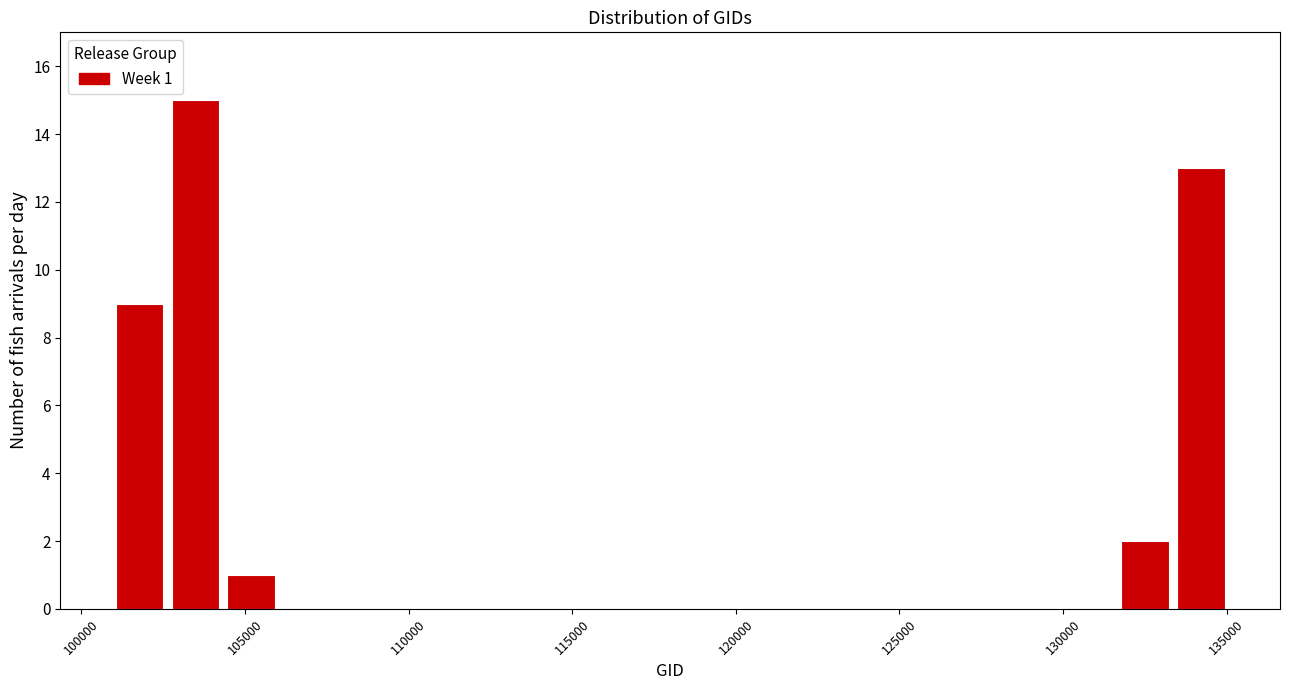

Read against the x-axis, roughly where is the centre of the tallest bar?

103500